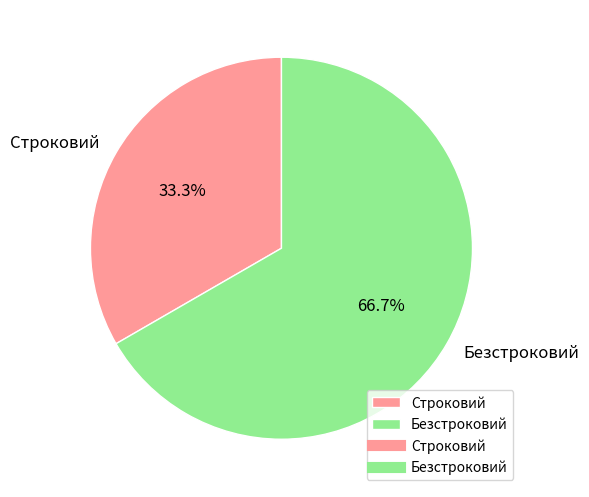

Is there any slice that represents more than half of the pie?

Yes